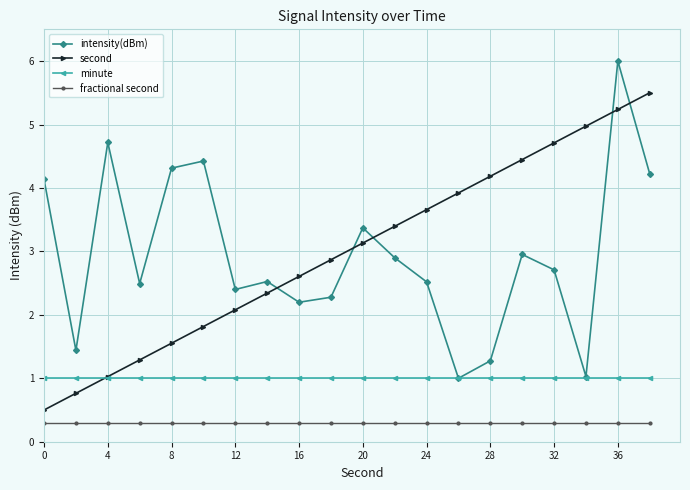

True or false: second and fractional second cross at least once.

False